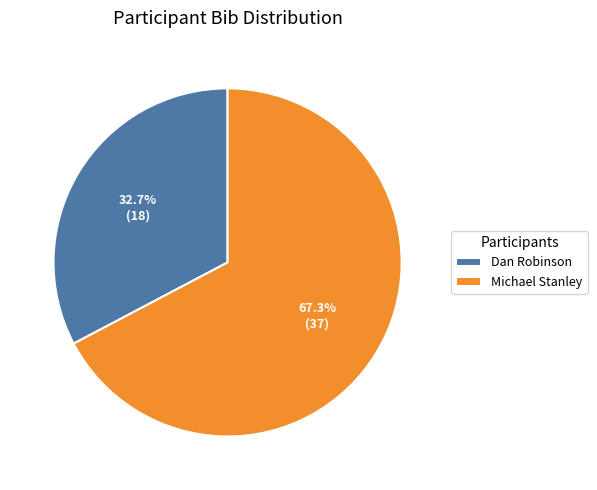

How many slices are in this pie chart?

2